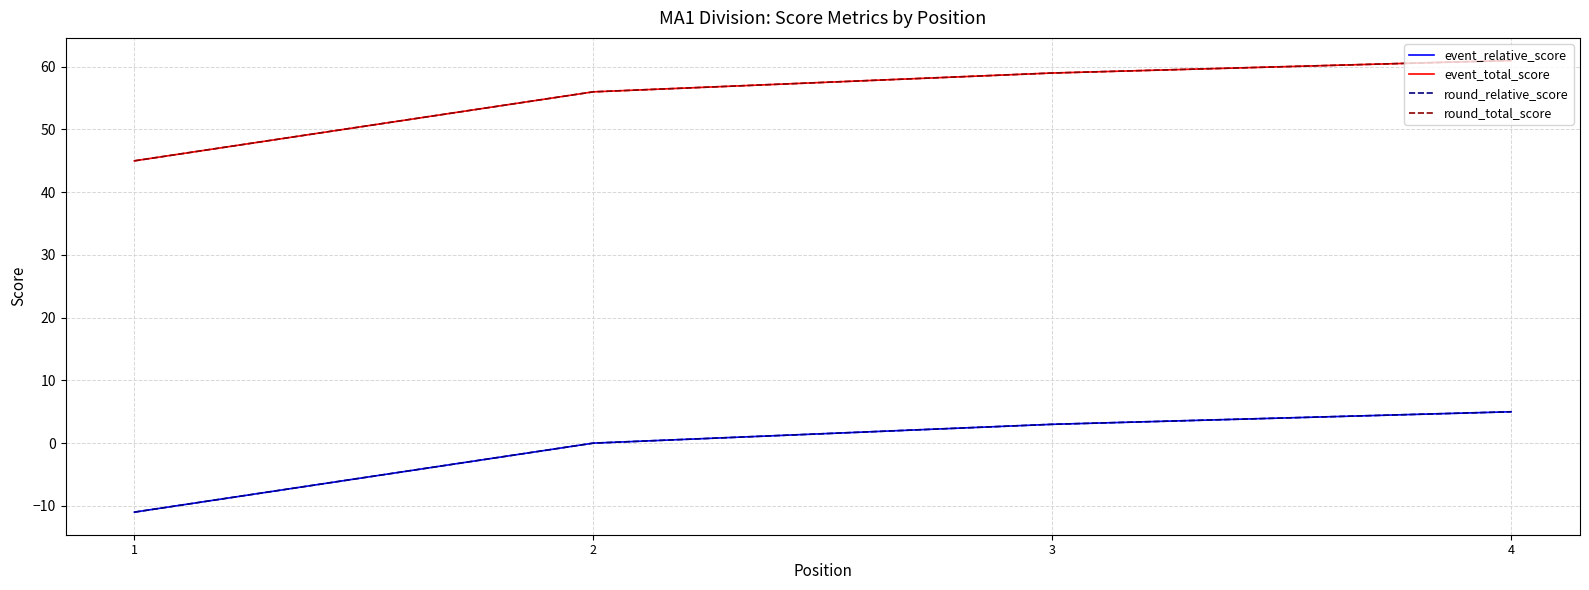

Does the chart have visible grid lines?

Yes